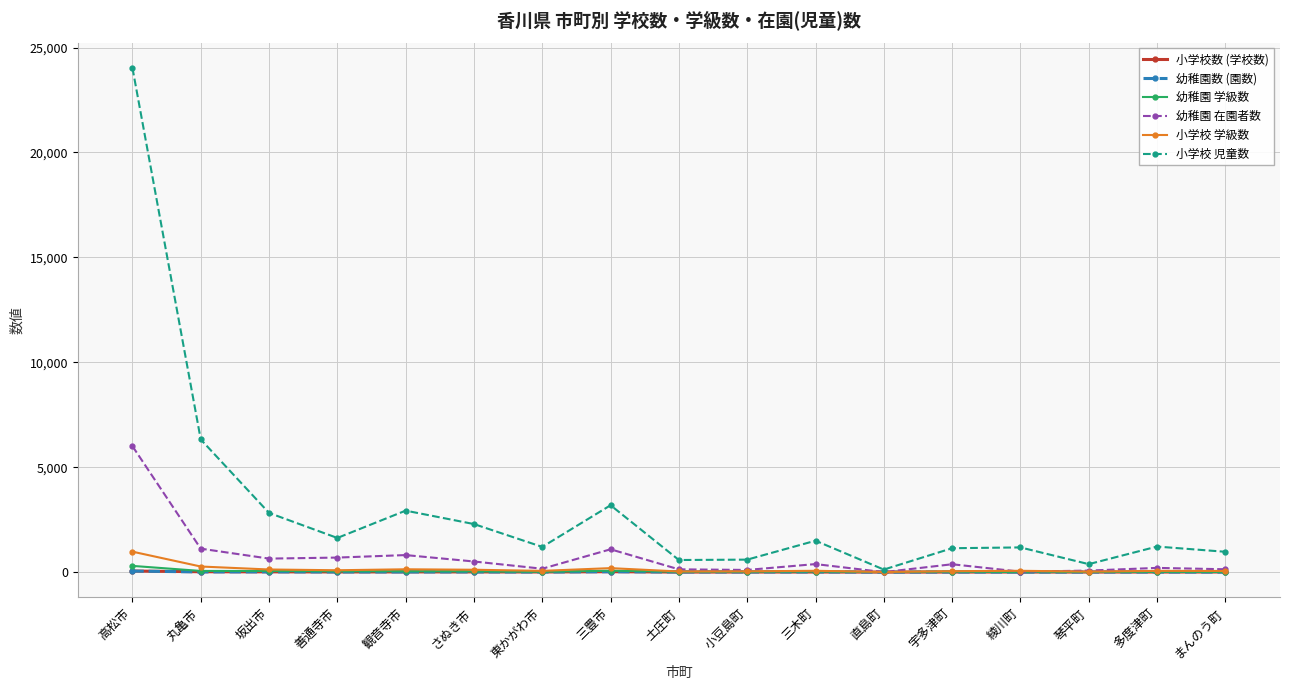

True or false: 小学校 児童数 has more than 1 points higher than both neighbors.

True